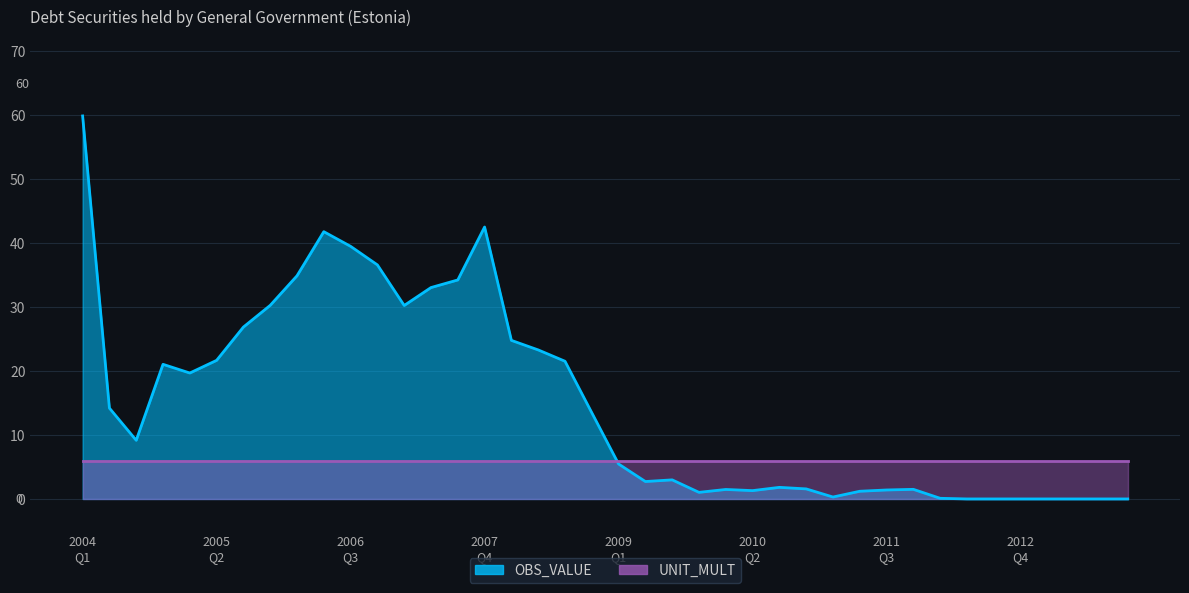

Rank the categories by value from lowest to highest.

2012-Q2, 2012-Q3, 2012-Q4, 2013-Q1, 2013-Q2, 2013-Q3, 2013-Q4, 2012-Q1, 2011-Q1, 2009-Q4, 2011-Q2, 2010-Q2, 2011-Q3, 2010-Q1, 2011-Q4, 2010-Q4, 2010-Q3, 2009-Q2, 2009-Q3, 2009-Q1, 2004-Q3, 2008-Q4, 2004-Q2, 2005-Q1, 2004-Q4, 2008-Q3, 2005-Q2, 2008-Q2, 2008-Q1, 2005-Q3, 2007-Q1, 2005-Q4, 2007-Q2, 2007-Q3, 2006-Q1, 2006-Q4, 2006-Q3, 2006-Q2, 2007-Q4, 2004-Q1